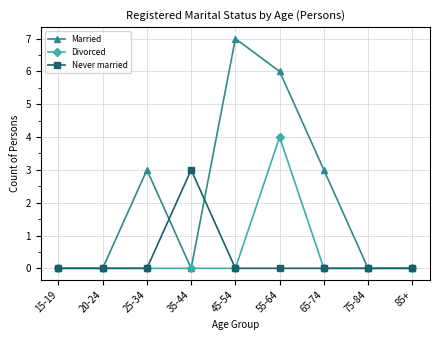

In Married, how many points are higher than both neighbors (excluding endpoints)?

2